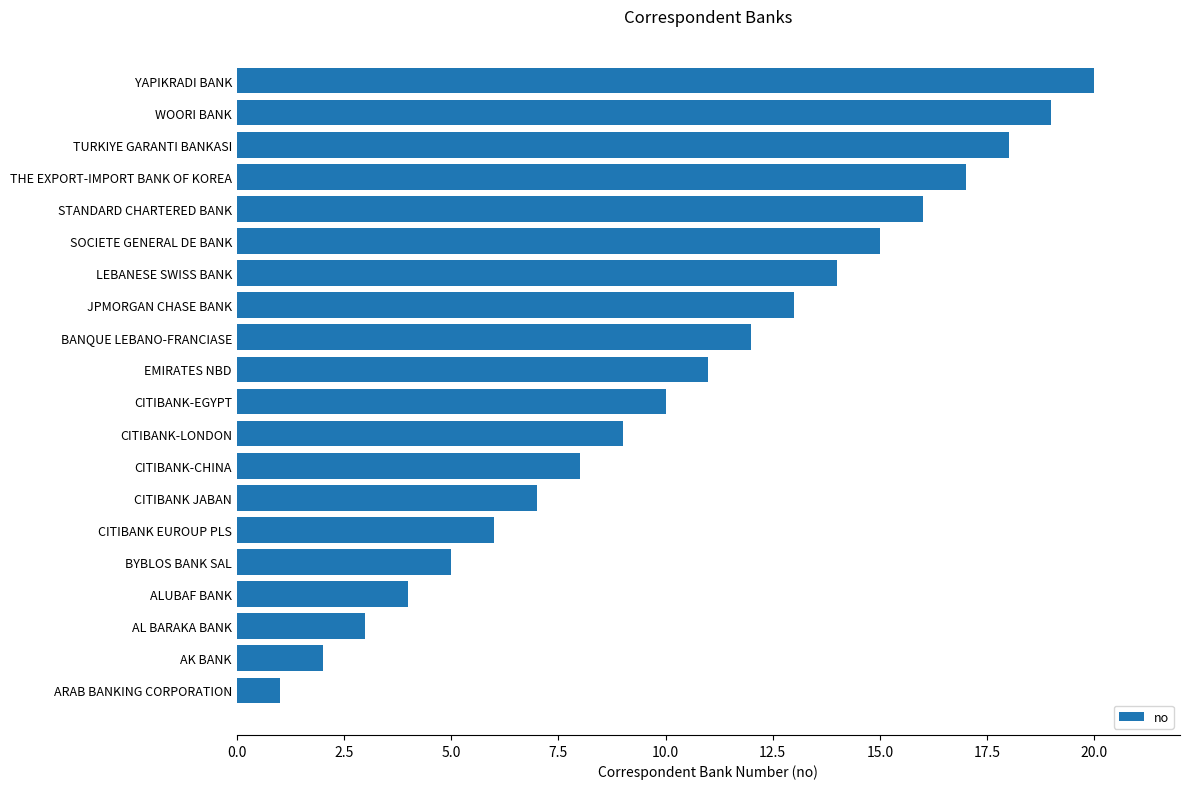

What is the change in value from SOCIETE GENERAL DE BANK to CITIBANK-EGYPT?

-5